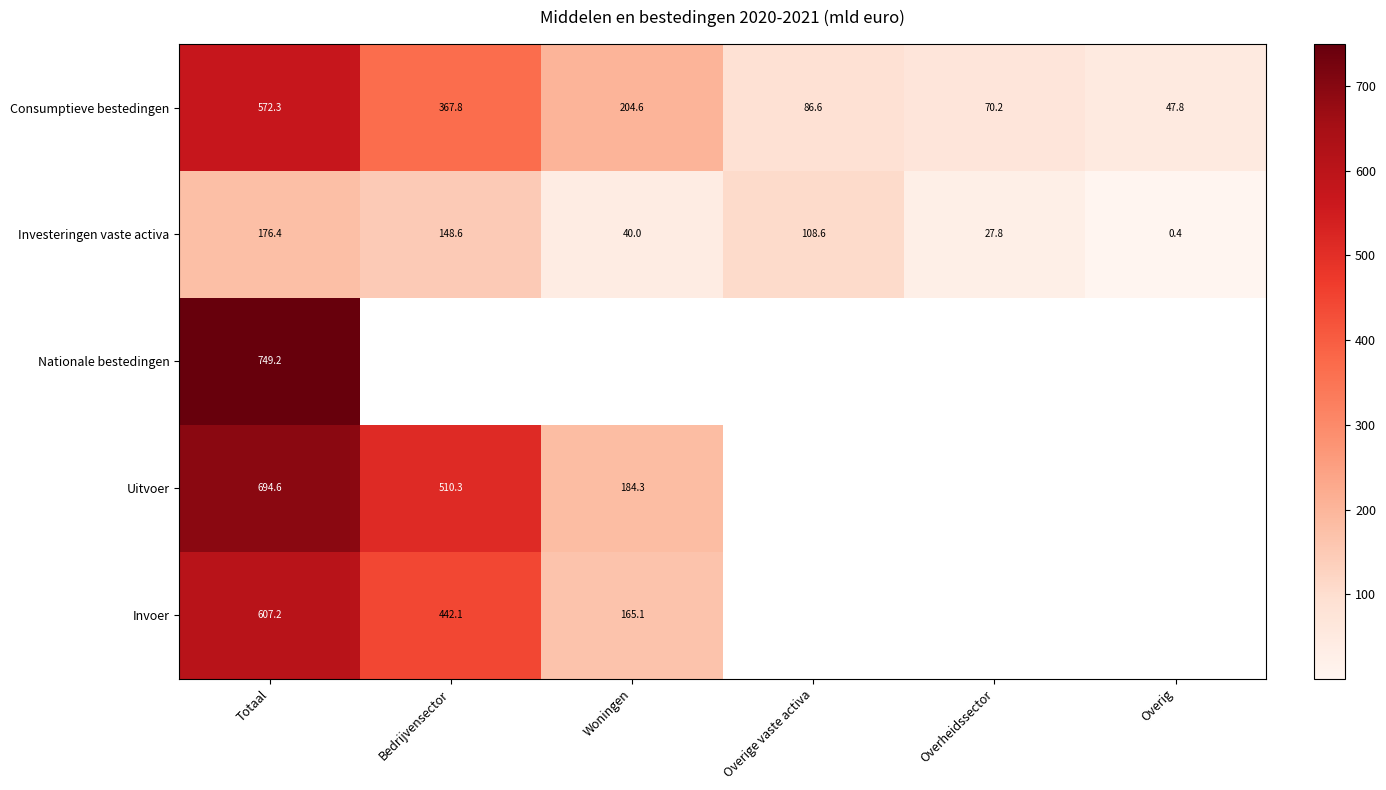

What is the difference between the Uitvoer values at Totaal and Bedrijvensector?

184.3